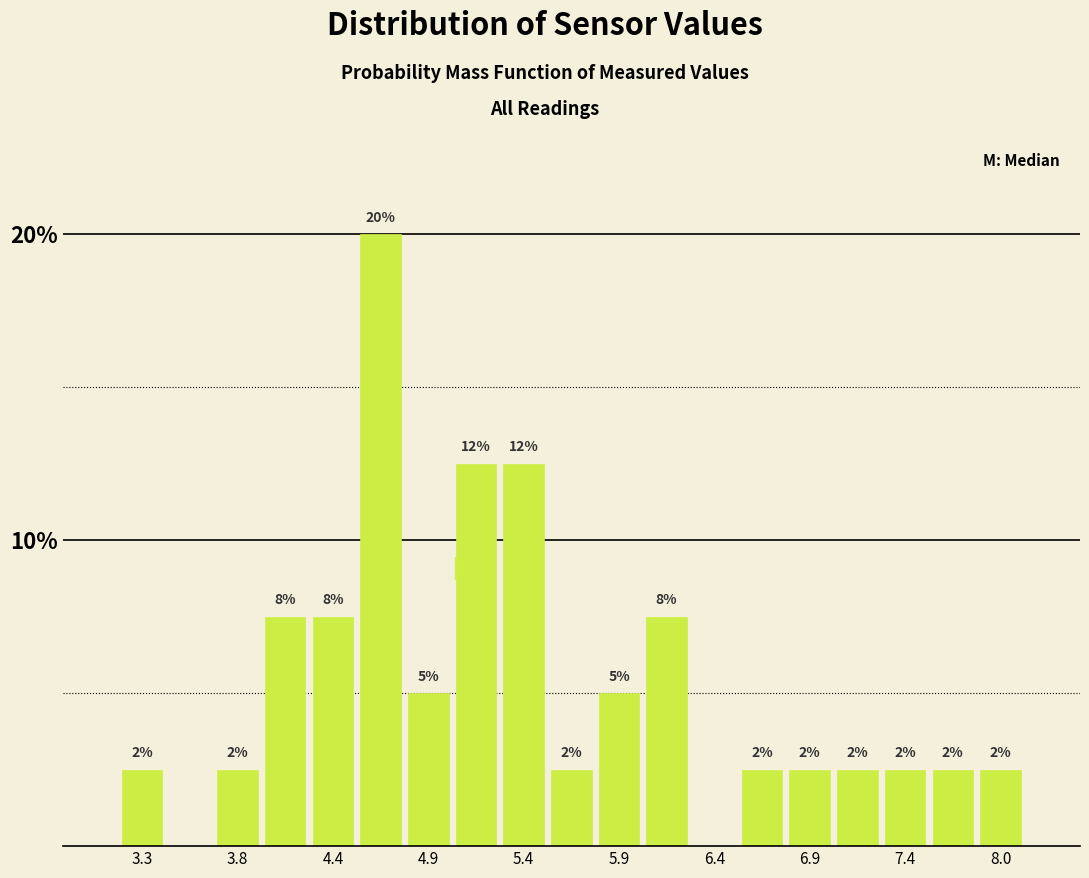

Read against the x-axis, roughly where is the centre of the tallest bar?

4.6